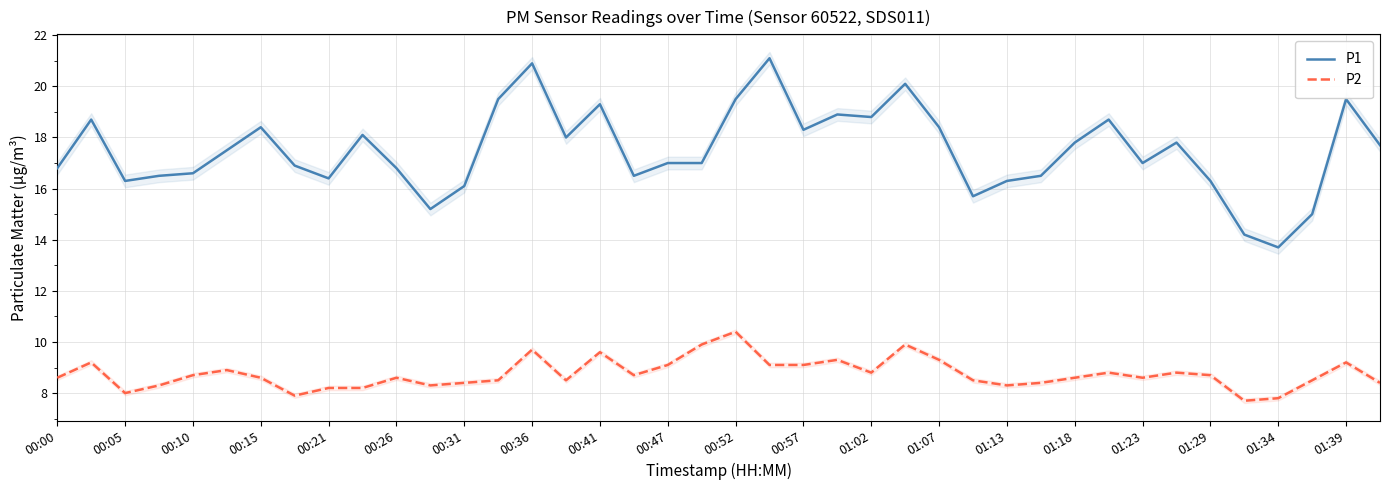

What is the minimum value for P2?

7.7